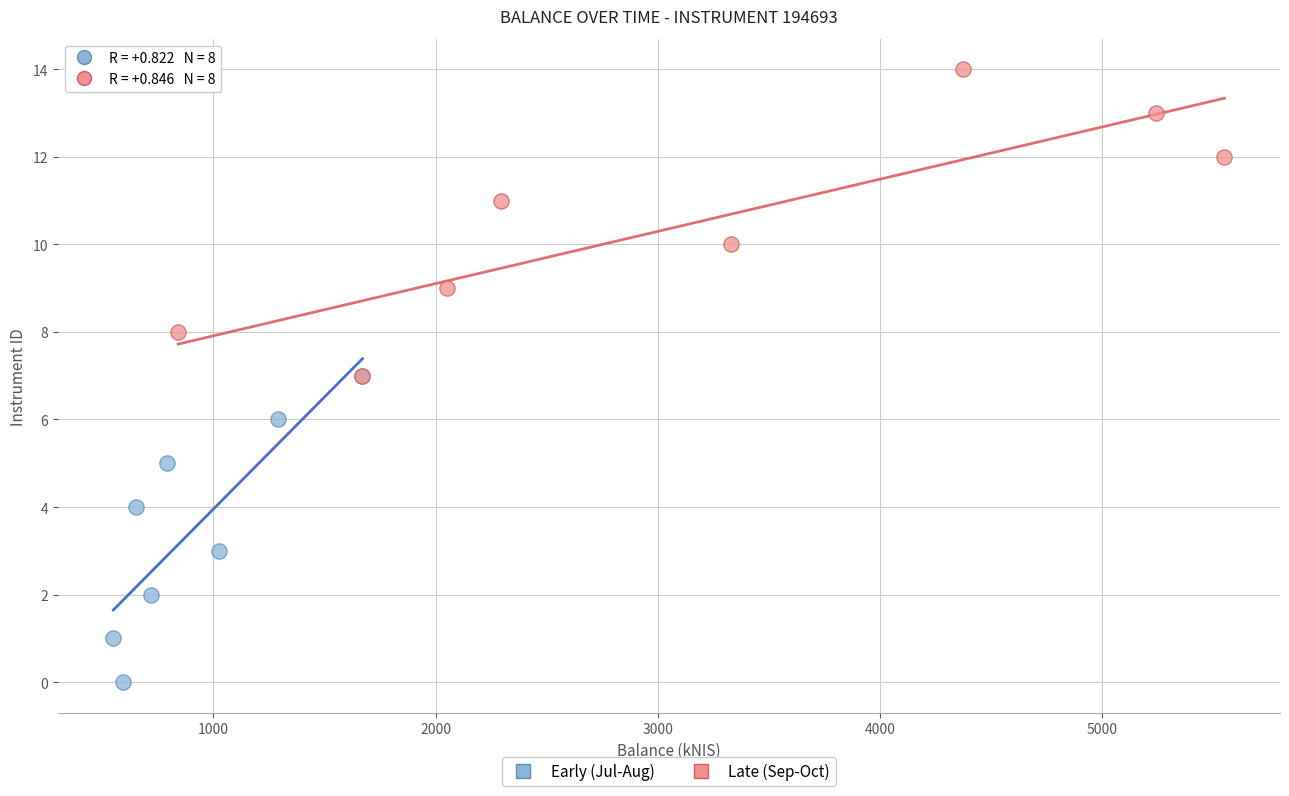

Which series reaches the maximum Y coordinate?

Late (Sep-Oct)